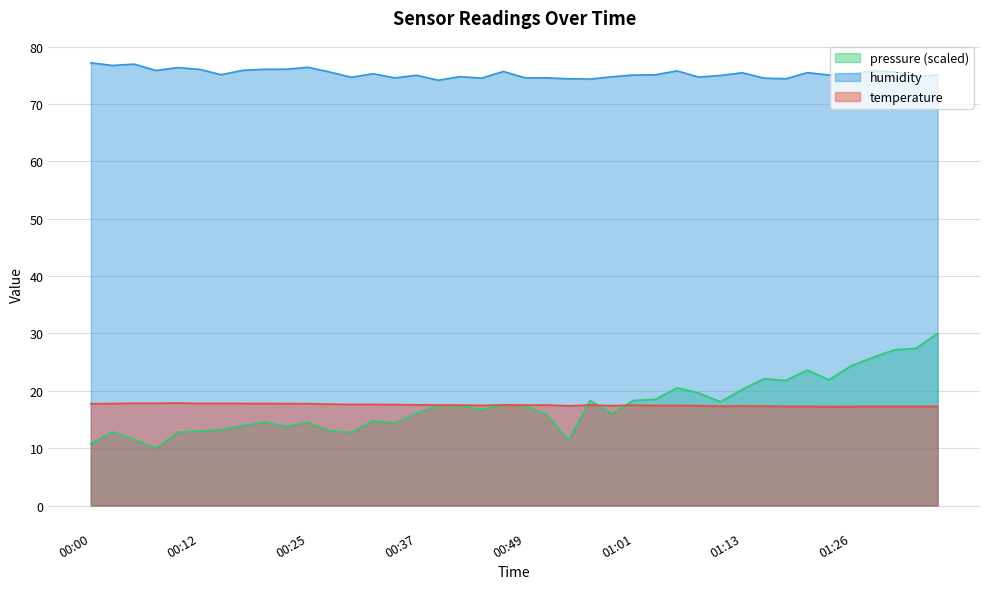

Between 00:32 and 01:16, which series saw the biggest shift?

humidity